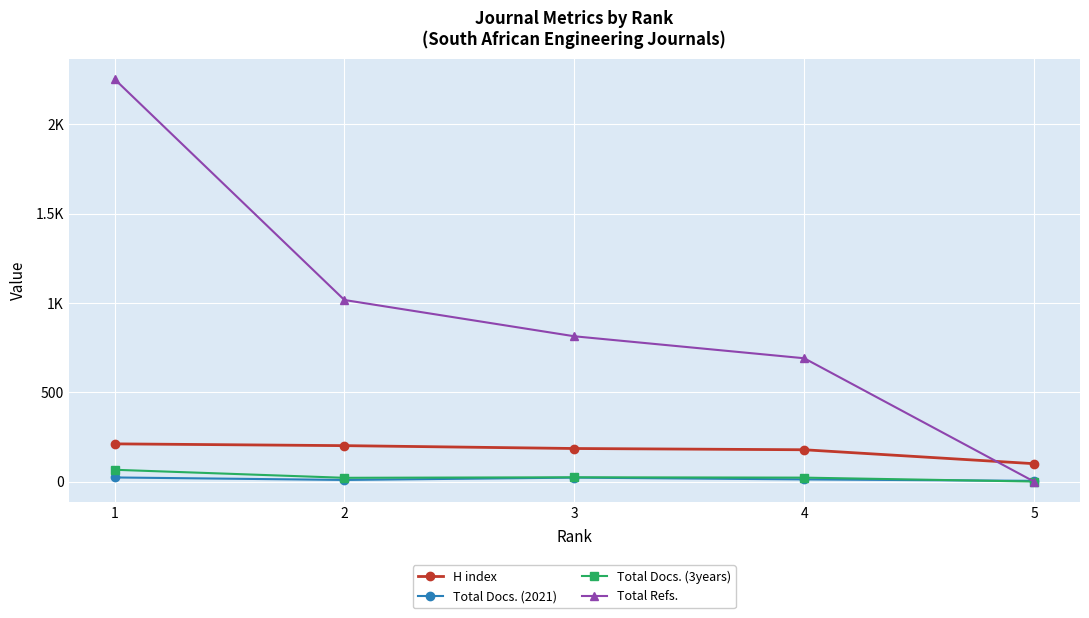

The Total Refs. series shows 901 at 4. True or false?

False